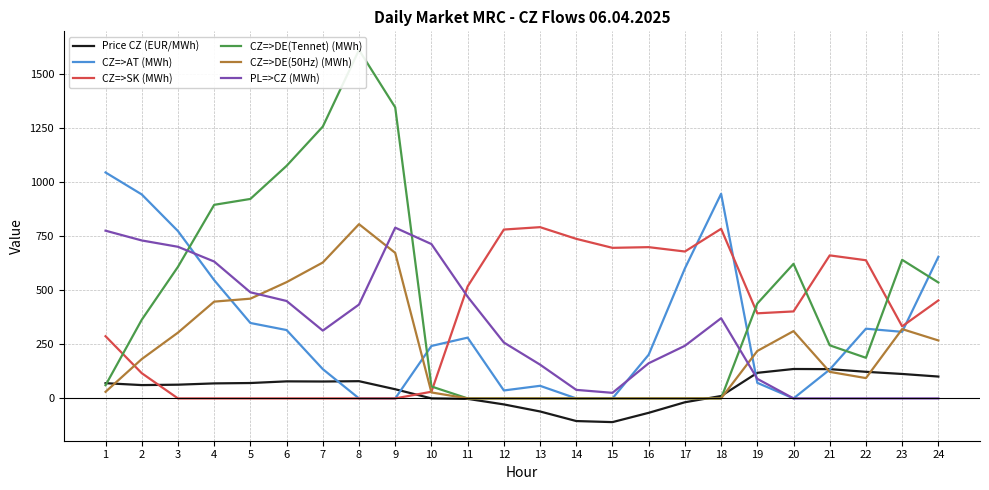

How many distinct data groups are displayed?

6